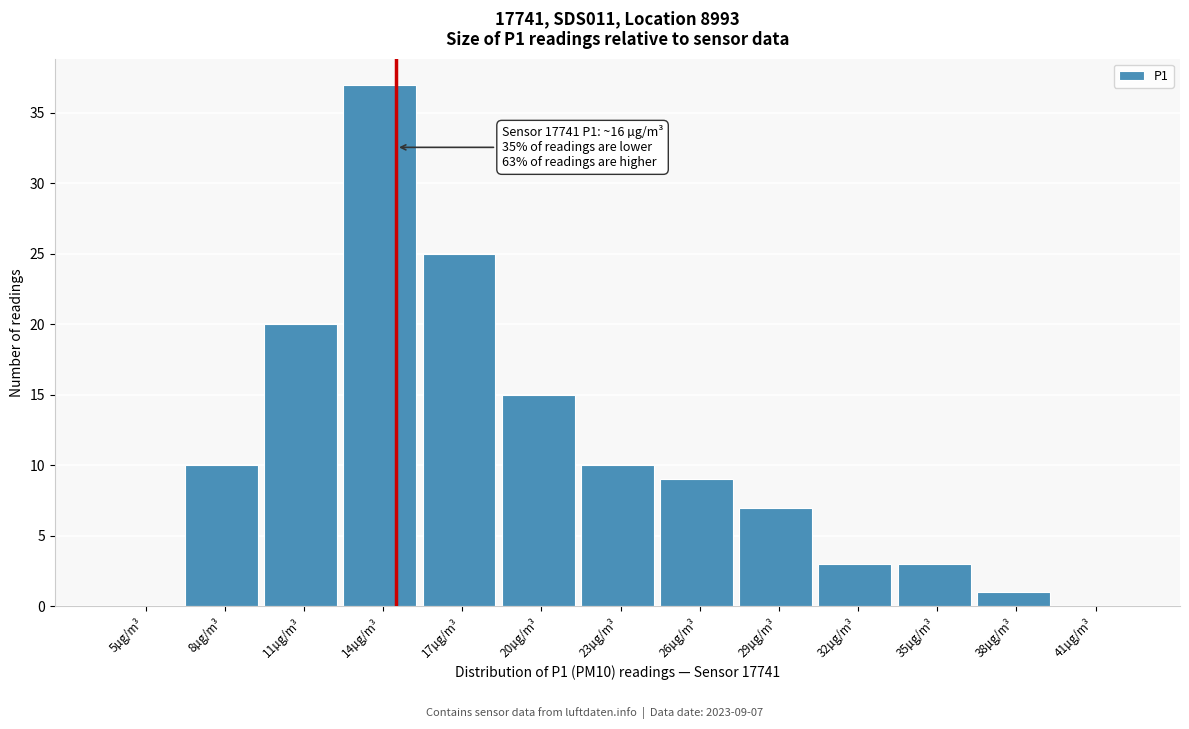

Reading left to right, what are all the values shown in this chart?

5µg/m³=0	8µg/m³=10	11µg/m³=20	14µg/m³=37	17µg/m³=25	20µg/m³=15	23µg/m³=10	26µg/m³=9	29µg/m³=7	32µg/m³=3	35µg/m³=3	38µg/m³=1	41µg/m³=0